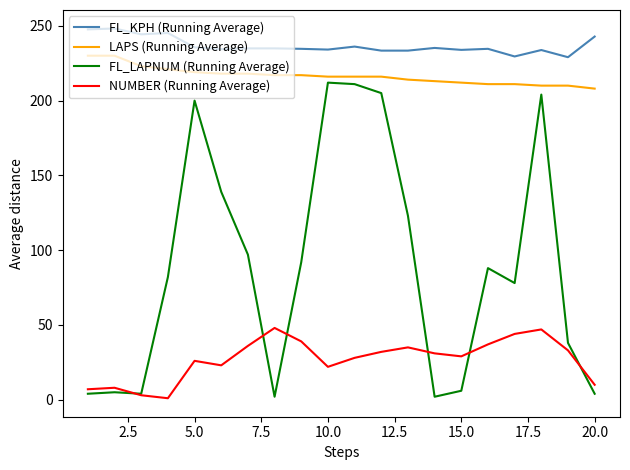

What is the lowest value of the FL_KPH (Running Average) series?

229.0